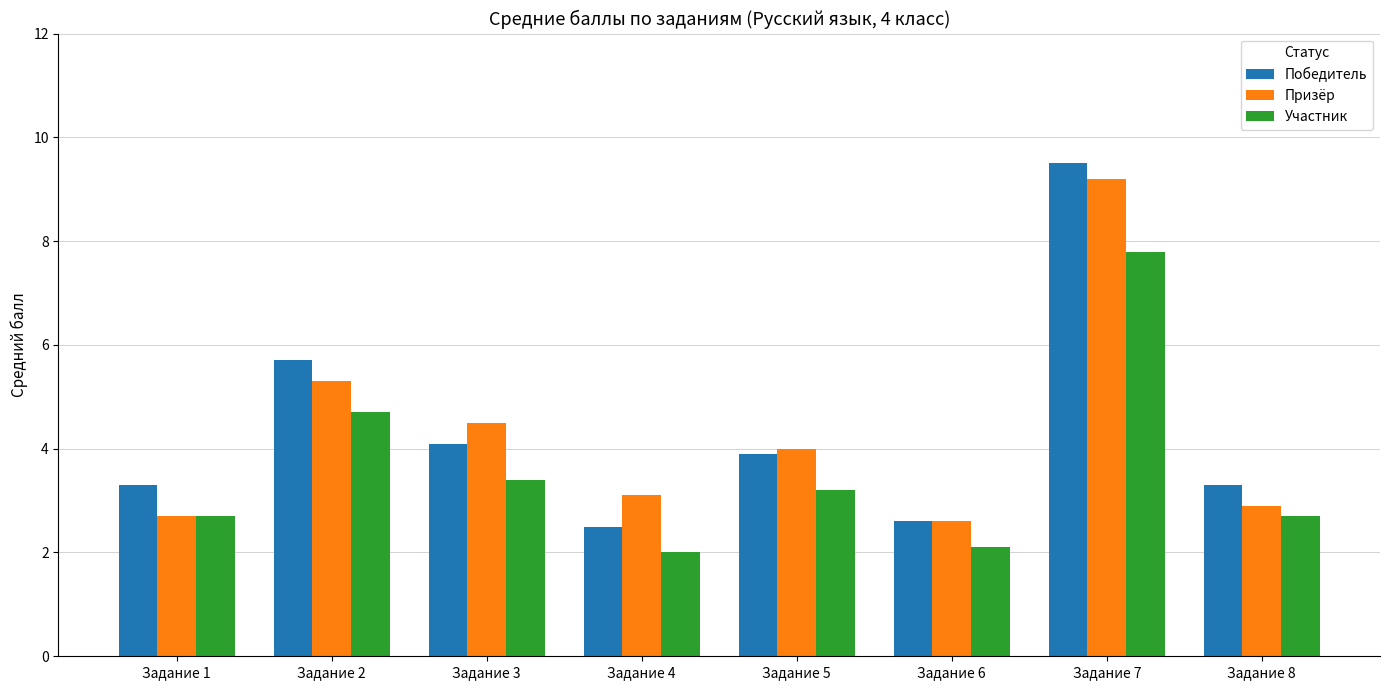

What are all the series names shown in the legend?

Победитель, Призёр, Участник